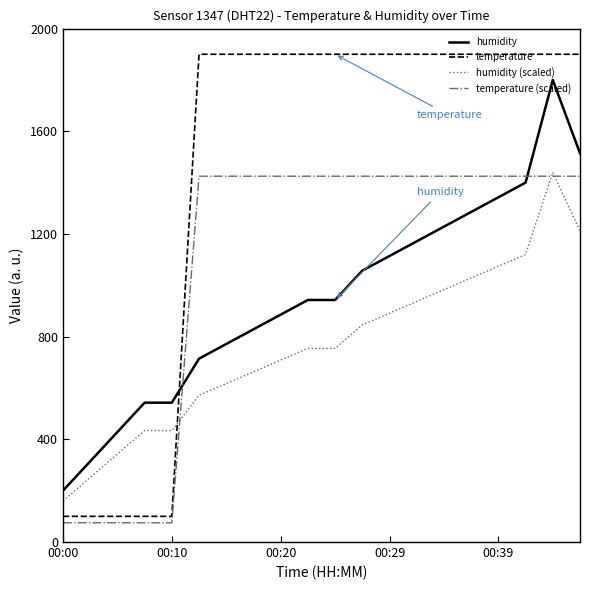

True or false: temperature (scaled) and humidity cross at least once.

True